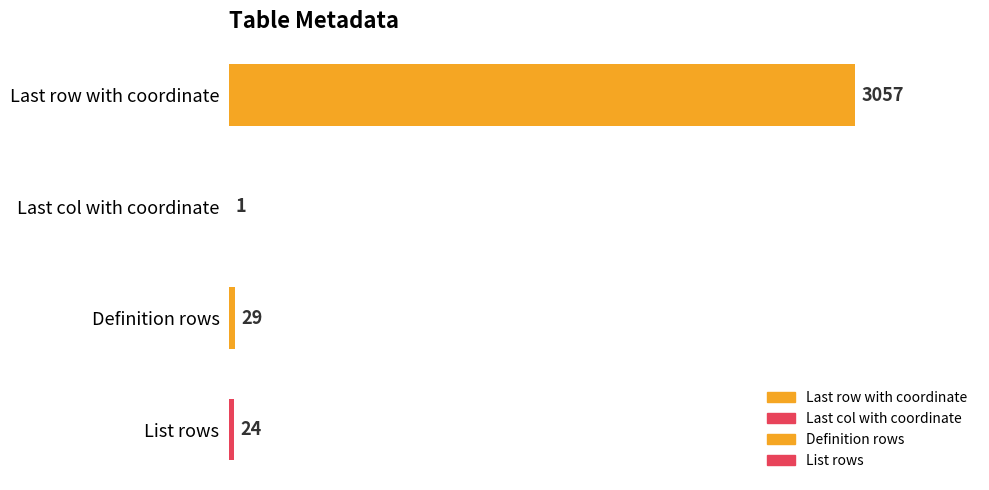

Reading top to bottom, transcribe all the data shown in this chart.

Last row with coordinate=3057	Last col with coordinate=1	Definition rows=29	List rows=24